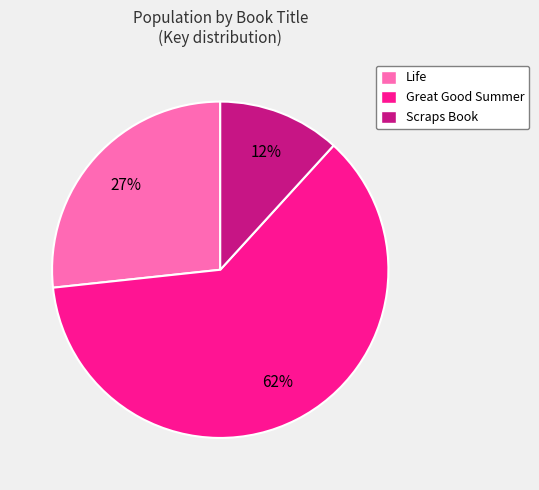

Count the number of slices in the pie.

3